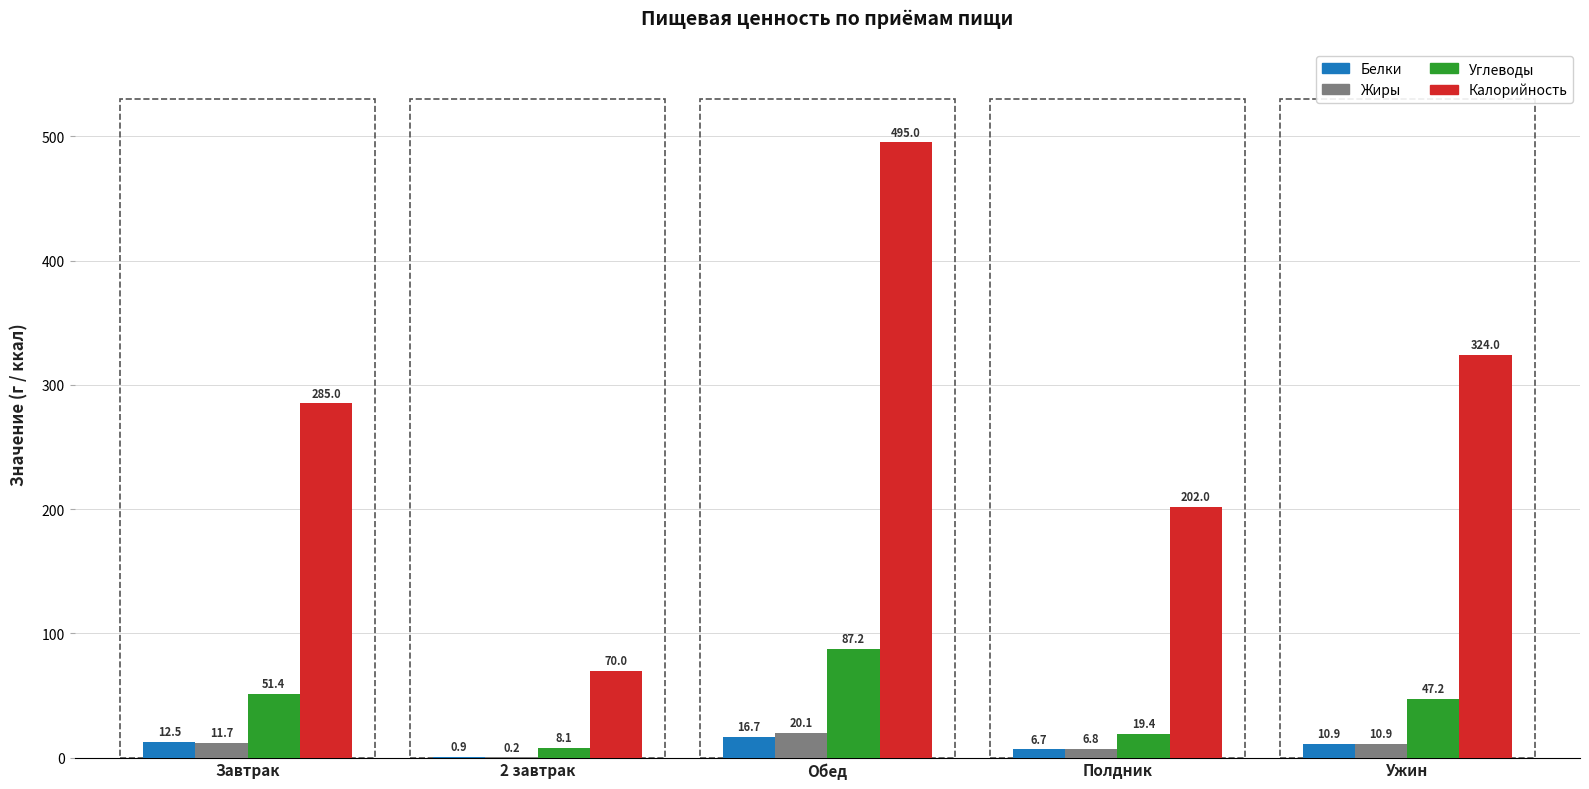

Between Завтрак and Ужин, which series saw the biggest shift?

Калорийность